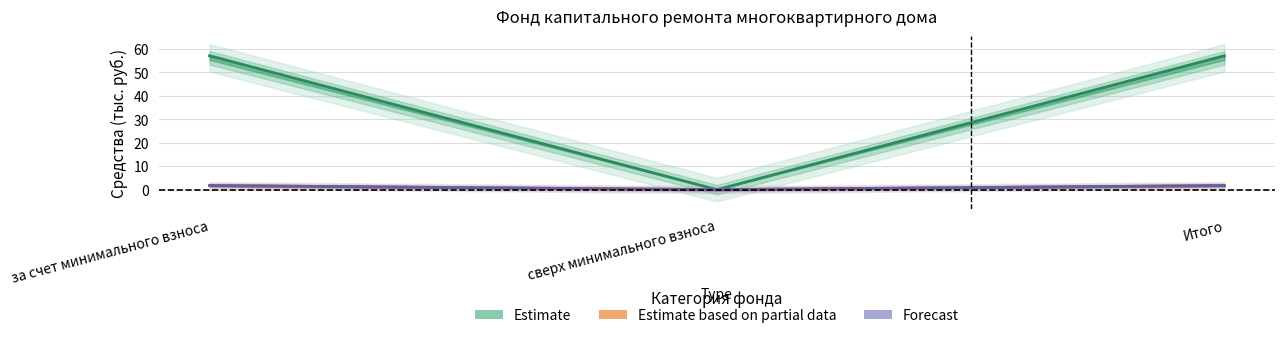

True or false: поступило_всего has a value of 1.7 at за счет минимального взноса.

True